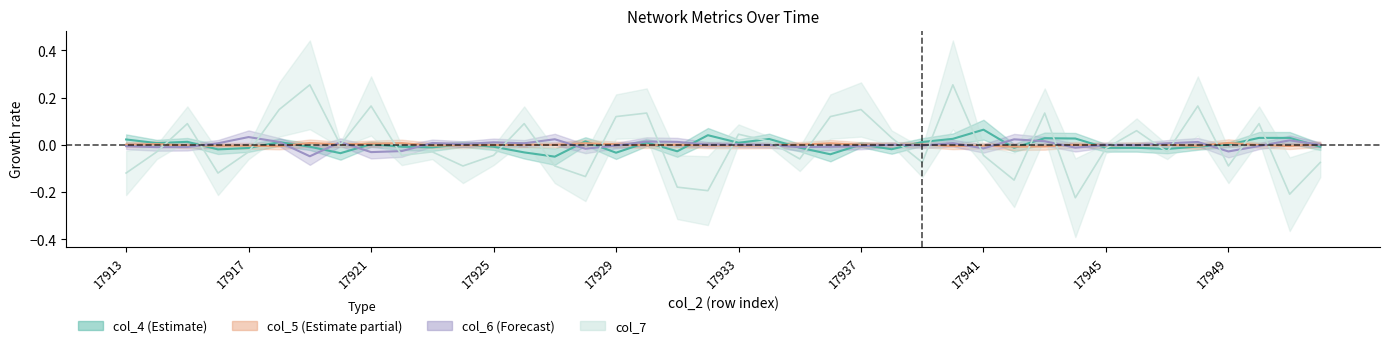

At how many categories does at least one series exceed 0?

39